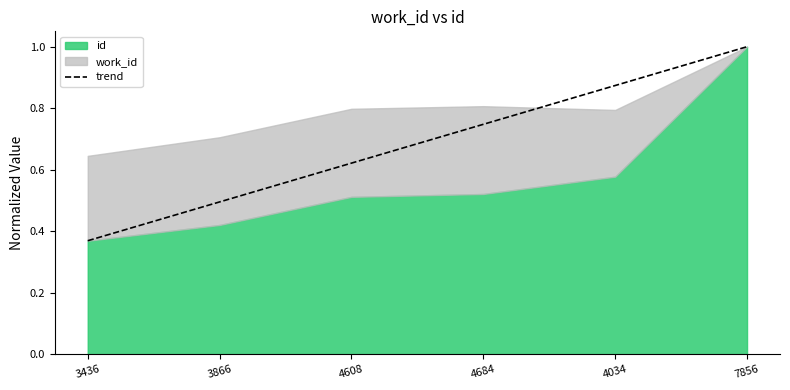

What position from the right is 3436?

6